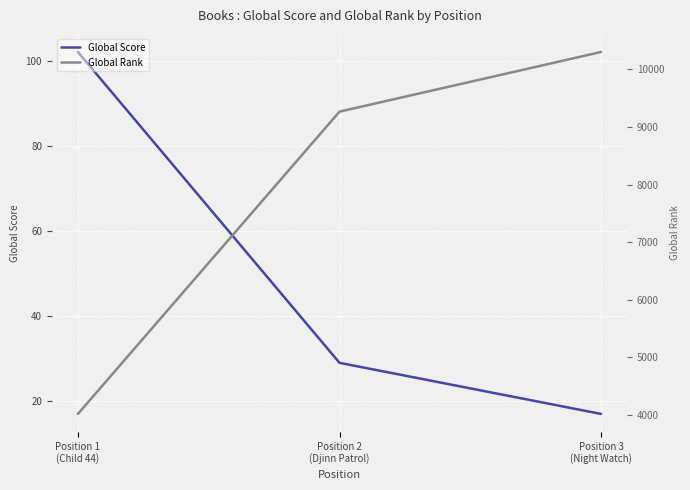

Which has a higher value, Position 2
(Djinn Patrol) or Position 1
(Child 44)?

Position 1
(Child 44)